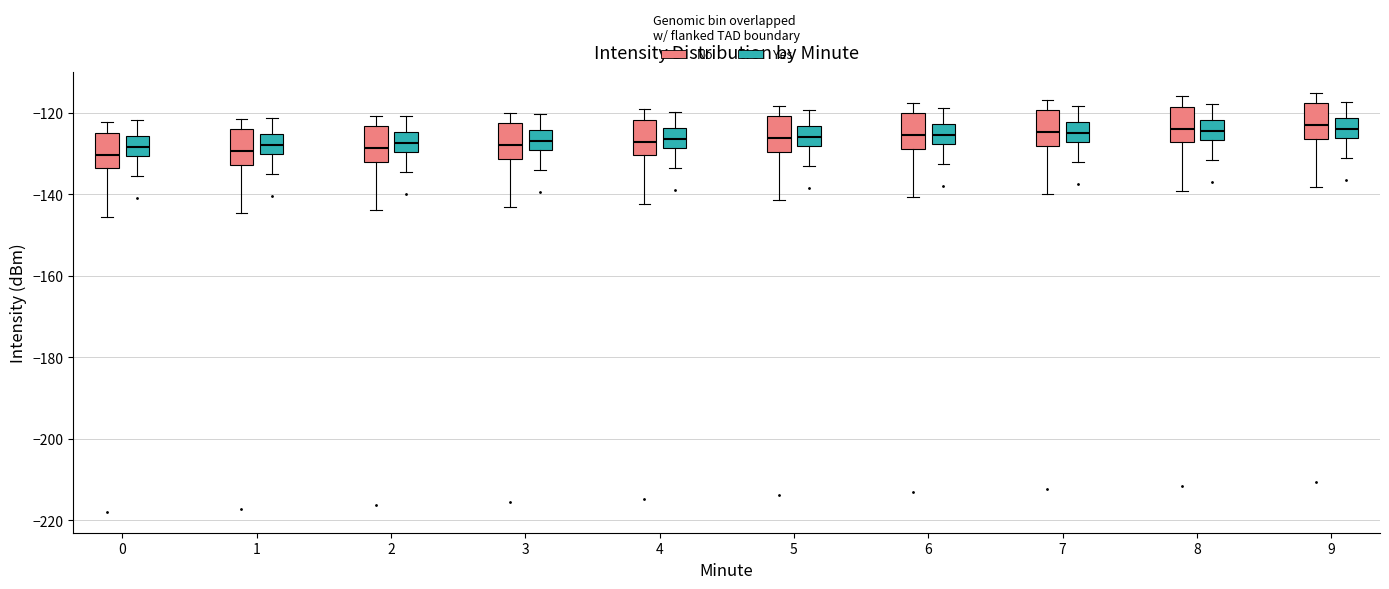

Reading left to right, transcribe this box plot: for each box, give where its median line is, the range the box spans, and where its two whiskers end, as read against the y-axis. The values are not printed on the chart, so give them approximately, as read against the axis.

0 (No): median -130, box -134 to -124, whiskers -146 to -122
0 (Yes): median -128, box -130 to -126, whiskers -136 to -122
1 (No): median -130, box -132 to -124, whiskers -144 to -122
1 (Yes): median -128, box -130 to -126, whiskers -136 to -122
2 (No): median -128, box -132 to -124, whiskers -144 to -120
2 (Yes): median -128, box -130 to -124, whiskers -134 to -120
3 (No): median -128, box -132 to -122, whiskers -144 to -120
3 (Yes): median -126, box -130 to -124, whiskers -134 to -120
4 (No): median -128, box -130 to -122, whiskers -142 to -120
4 (Yes): median -126, box -128 to -124, whiskers -134 to -120
5 (No): median -126, box -130 to -120, whiskers -142 to -118
5 (Yes): median -126, box -128 to -124, whiskers -134 to -120
6 (No): median -126, box -128 to -120, whiskers -140 to -118
6 (Yes): median -126, box -128 to -122, whiskers -132 to -118
7 (No): median -124, box -128 to -120, whiskers -140 to -116
7 (Yes): median -124, box -128 to -122, whiskers -132 to -118
8 (No): median -124, box -128 to -118, whiskers -140 to -116
8 (Yes): median -124, box -126 to -122, whiskers -132 to -118
9 (No): median -124, box -126 to -118, whiskers -138 to -116
9 (Yes): median -124, box -126 to -122, whiskers -132 to -118